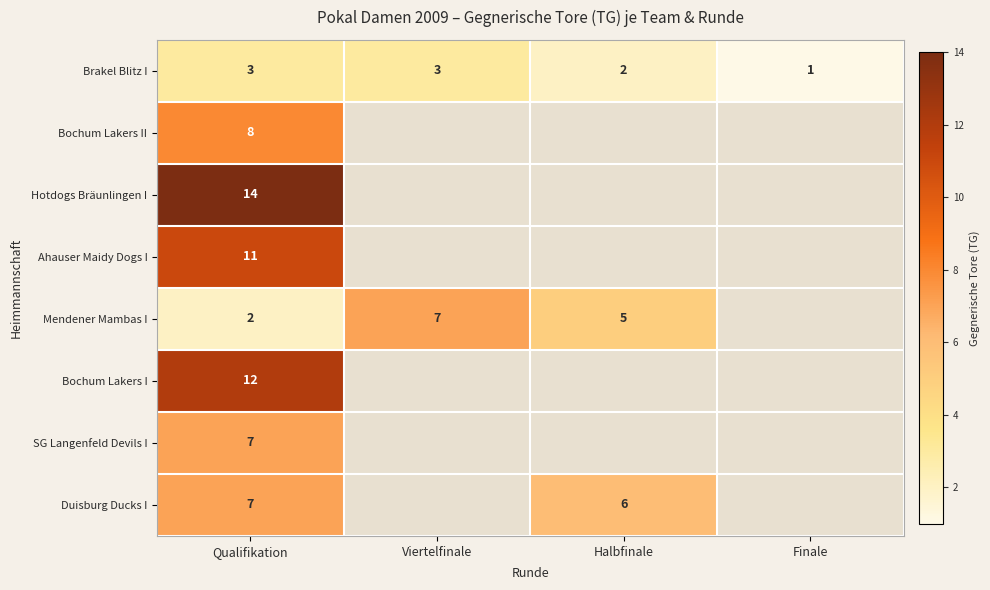

At which category is the sum across all series the highest?

Qualifikation